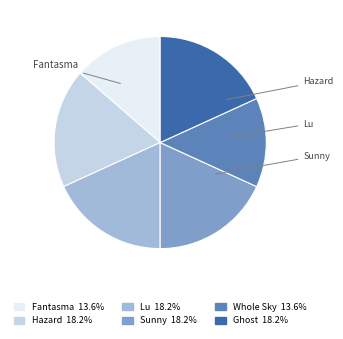

Is there a majority slice in this chart?

No